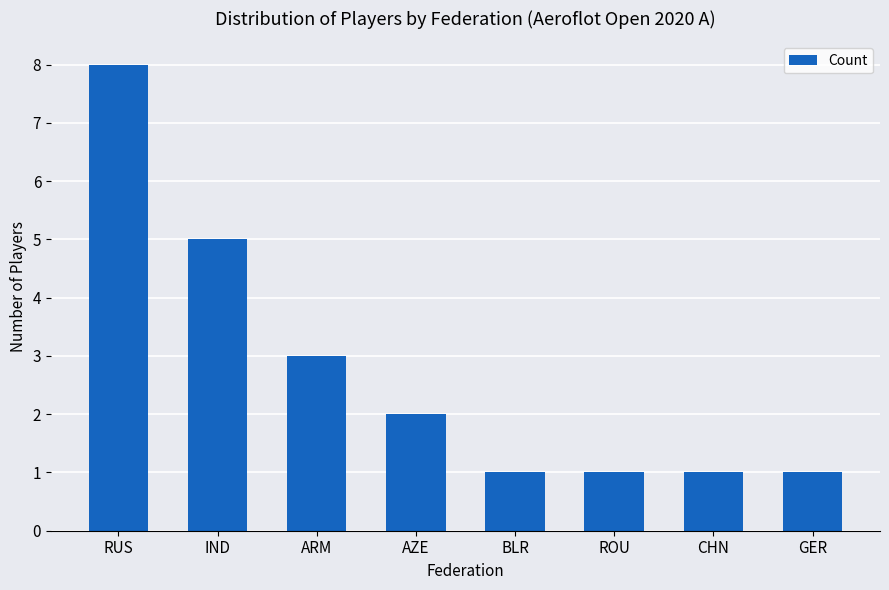

Which has a higher value, ARM or IND?

IND